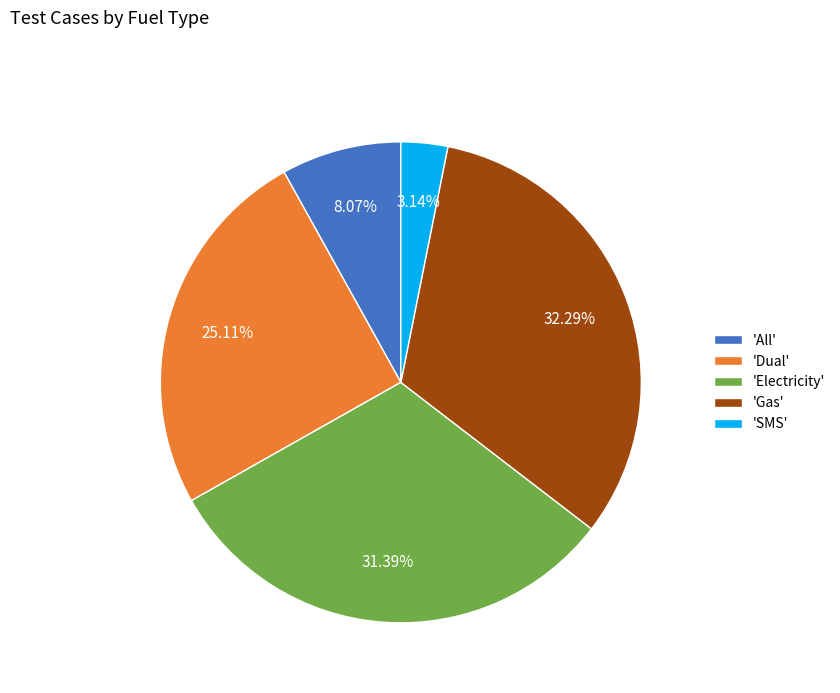

Which category has the biggest portion of the pie?

'Gas'